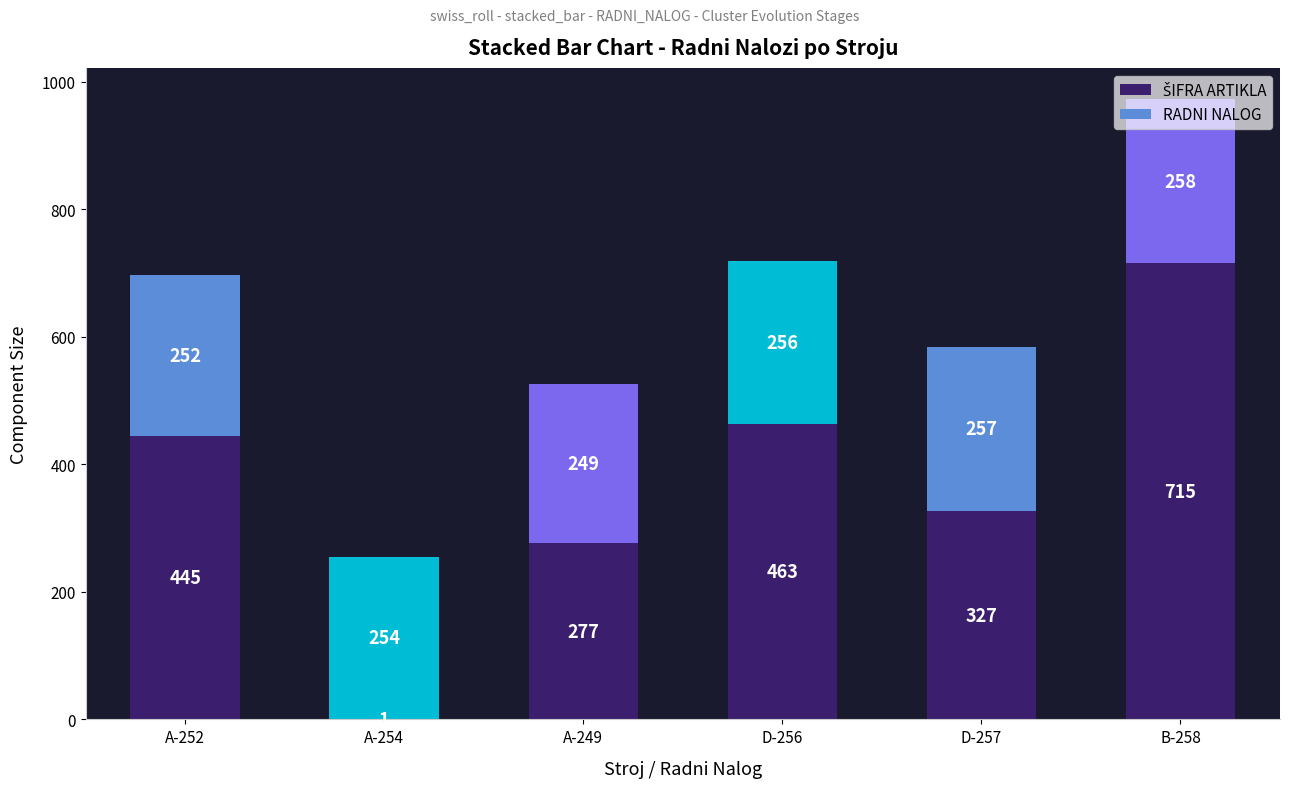

How many data points does each series have?

6